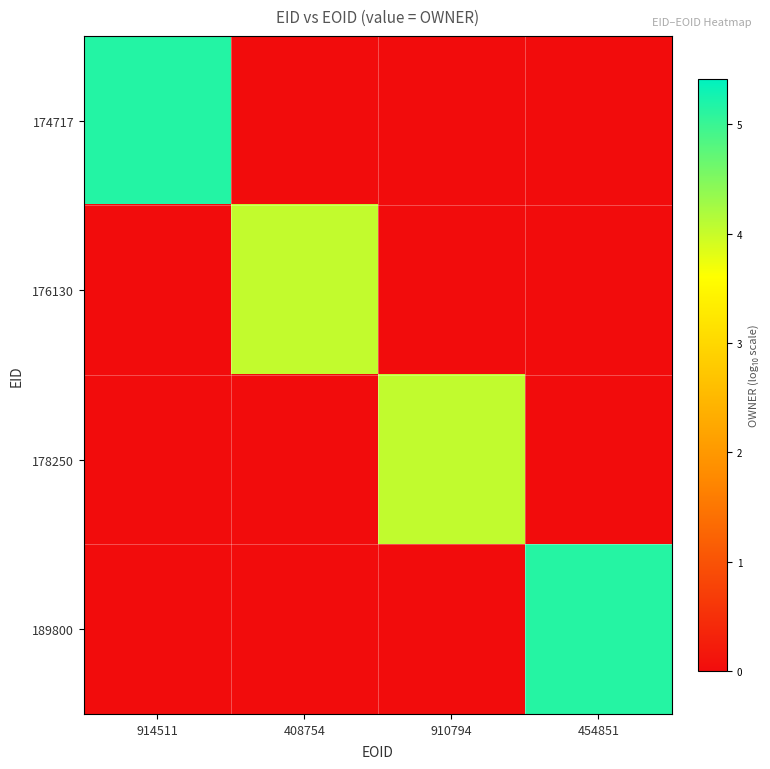

Which has a higher value, 910794 or 408754?

910794